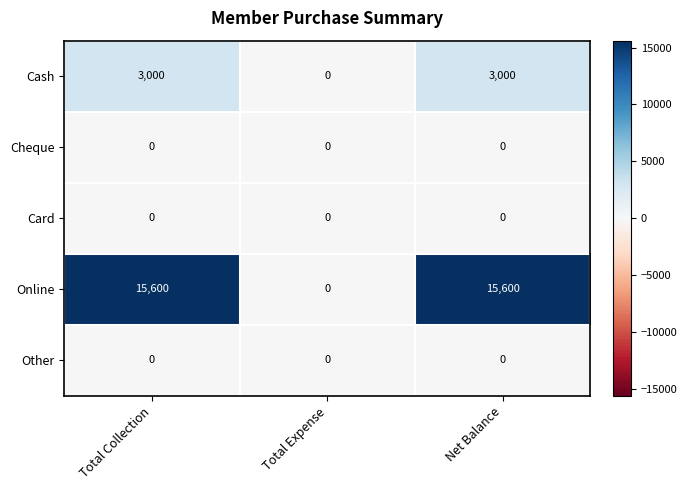

What is the difference between the second highest and minimum values in the Online series?

15600